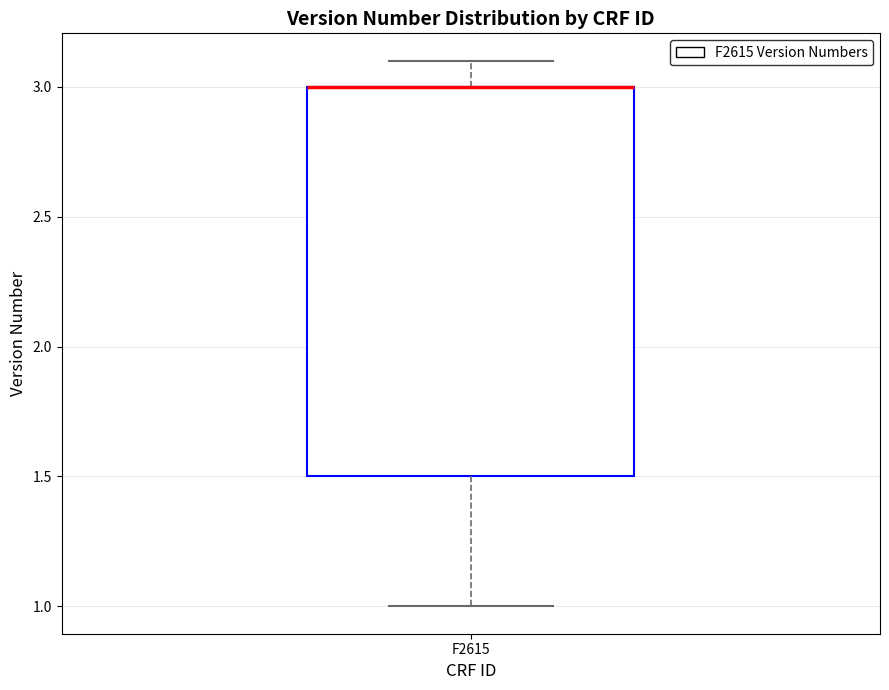

Transcribe this box plot: give where the median line is, the range the box spans, and where the two whiskers end, as read against the y-axis. The values are not printed on the chart, so give them approximately, as read against the axis.

median 3.0 (drawn on the box's upper edge), box 1.5 to 3.0, whiskers 1.0 to 3.1